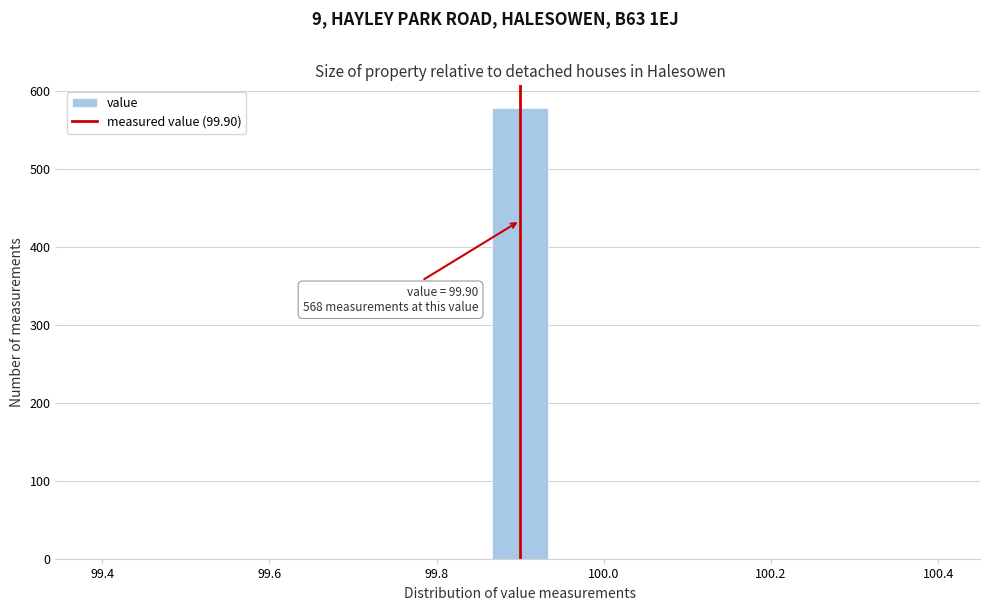

Around what value on the x-axis is the tallest bar? Give the approximate position of its centre, as read against the axis.

99.90